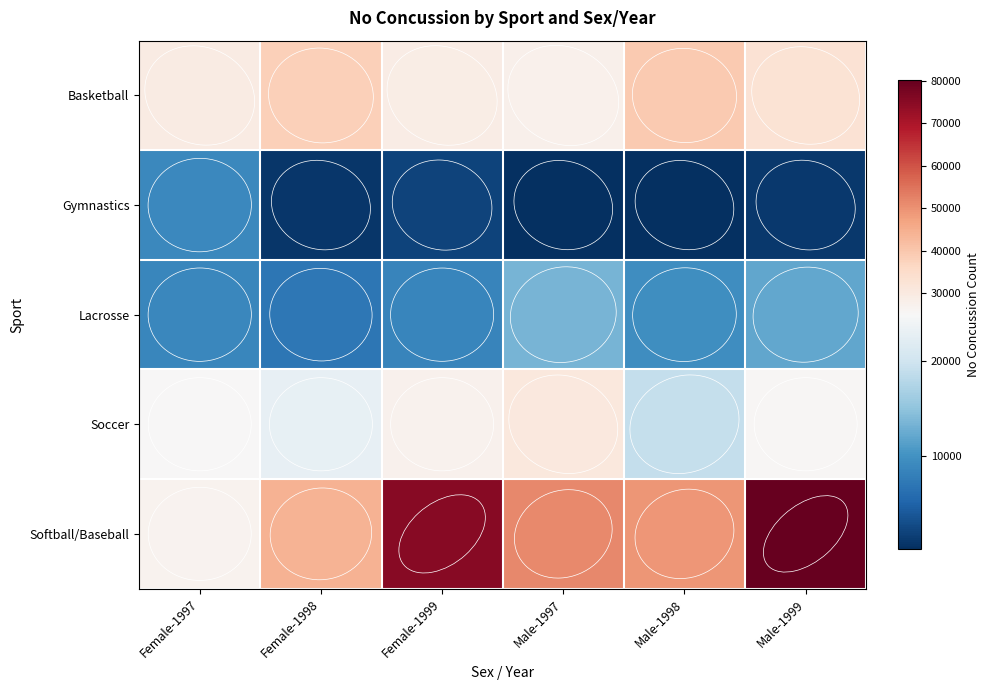

What is the difference between the highest and lowest values at Female-1998?

43448